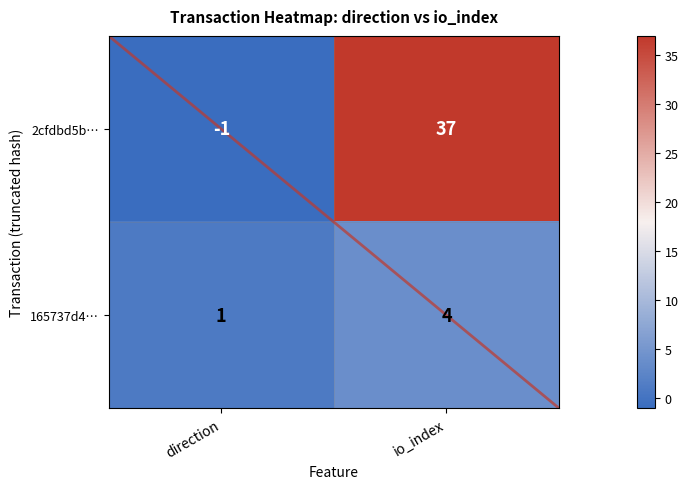

Rank the series at io_index from lowest to highest value.

165737d4…, 2cfdbd5b…